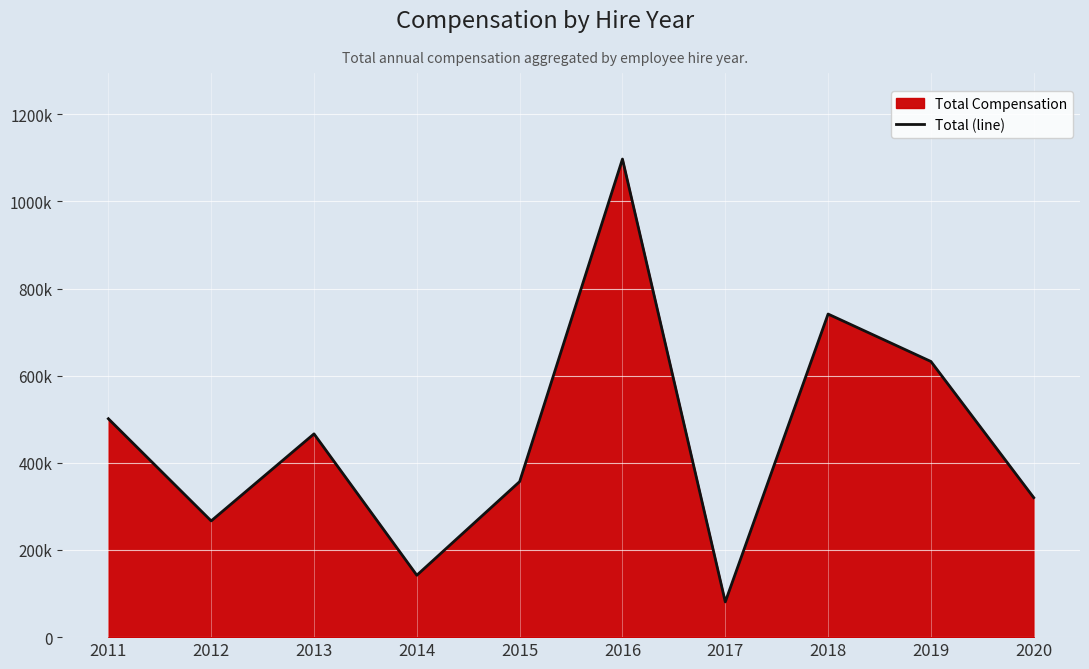

The value at 2017 is 80838. True or false?

True